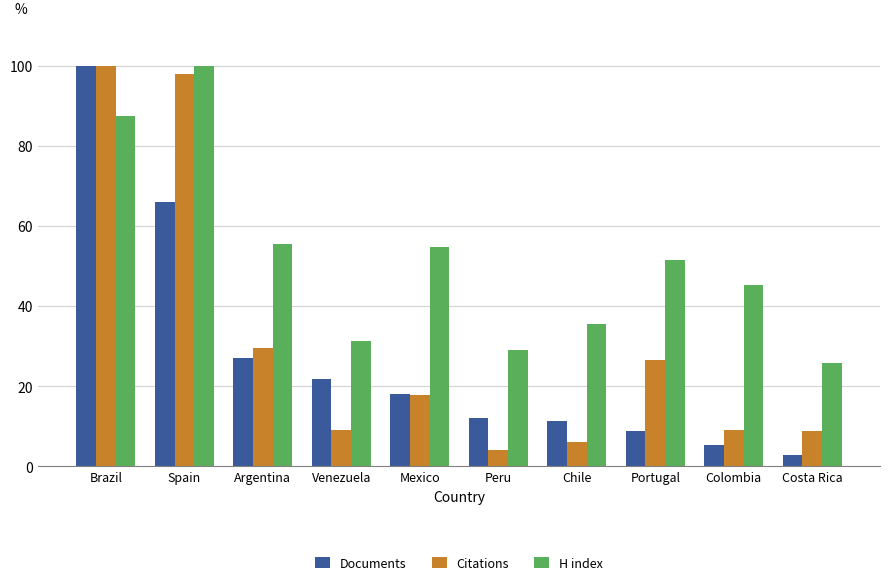

At which label does Documents reach its peak?

Brazil